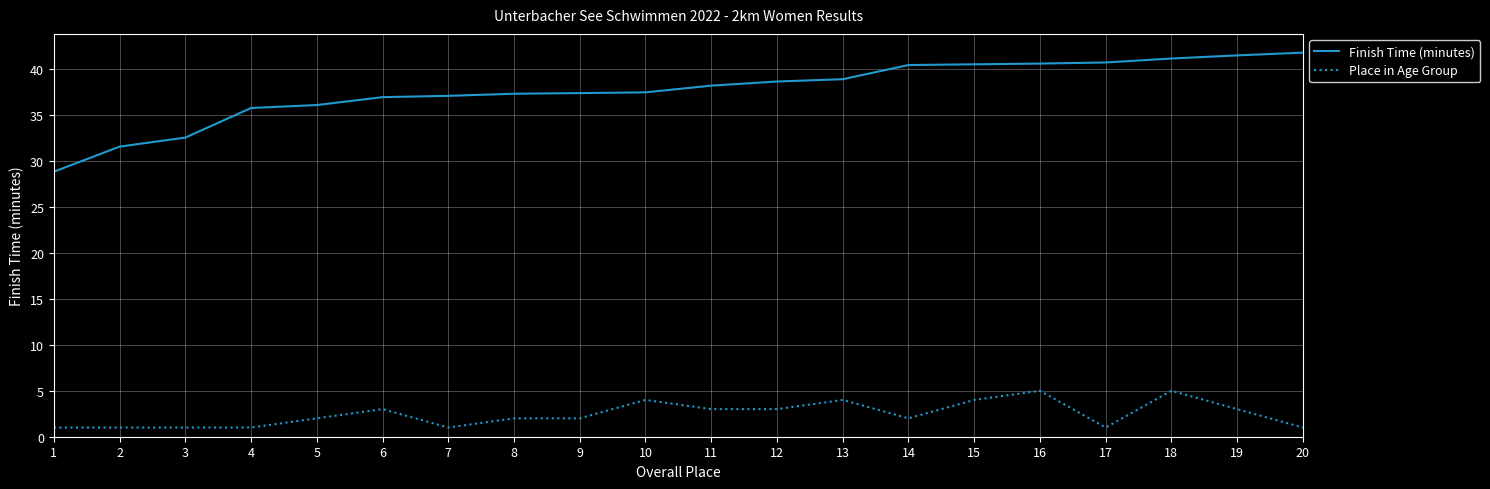

What is the sum of the Place in Age Group values at 10 and 12?

7.0